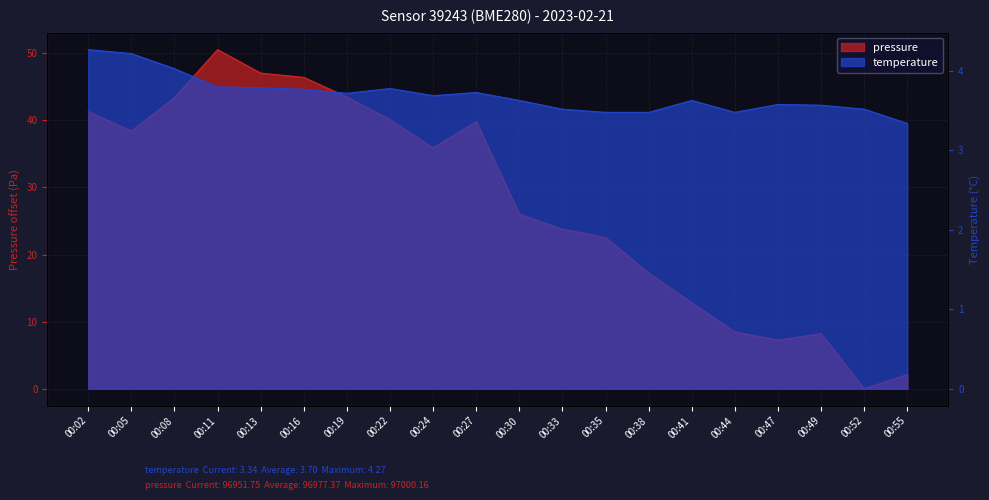

Which has a higher value, 00:33 or 00:49?

00:33